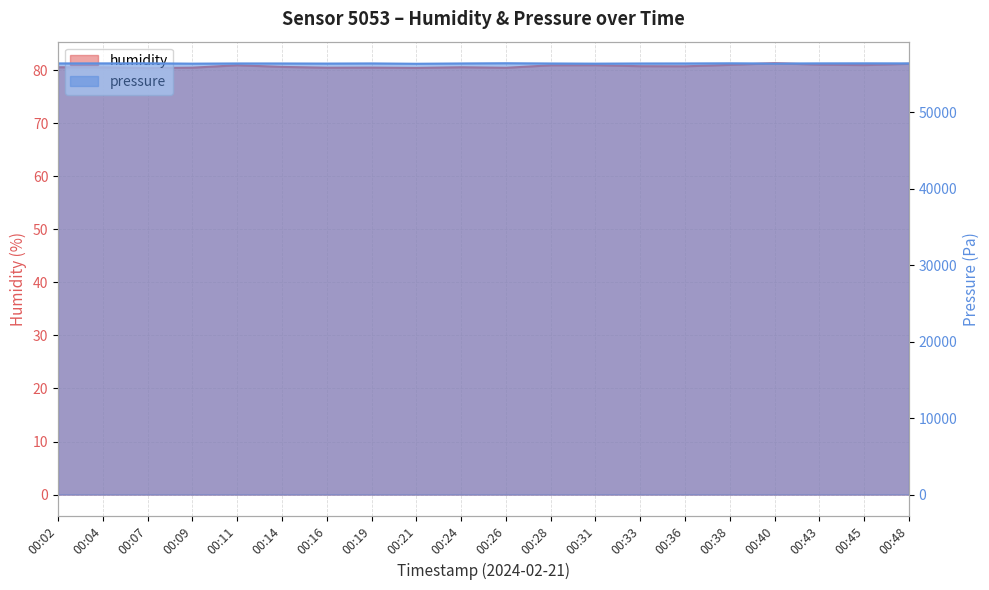

What is the difference between the maximum and minimum values in the pressure series?

68.6